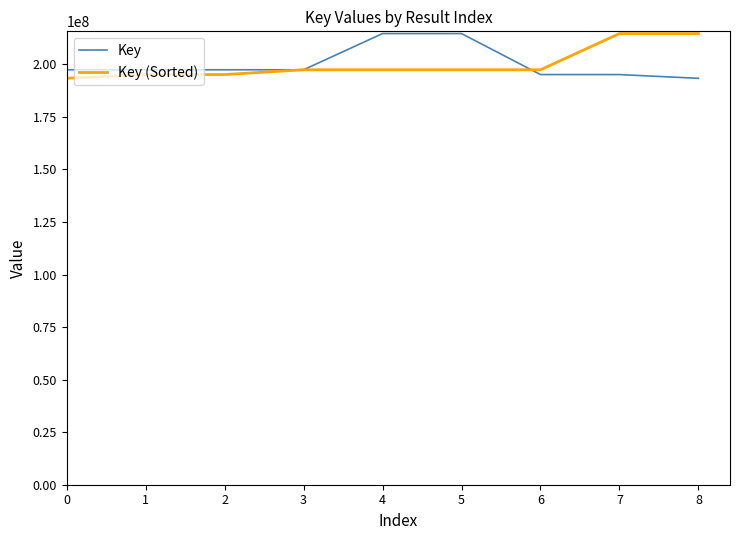

What is the spread (max minus min) of values at 2?

2280708